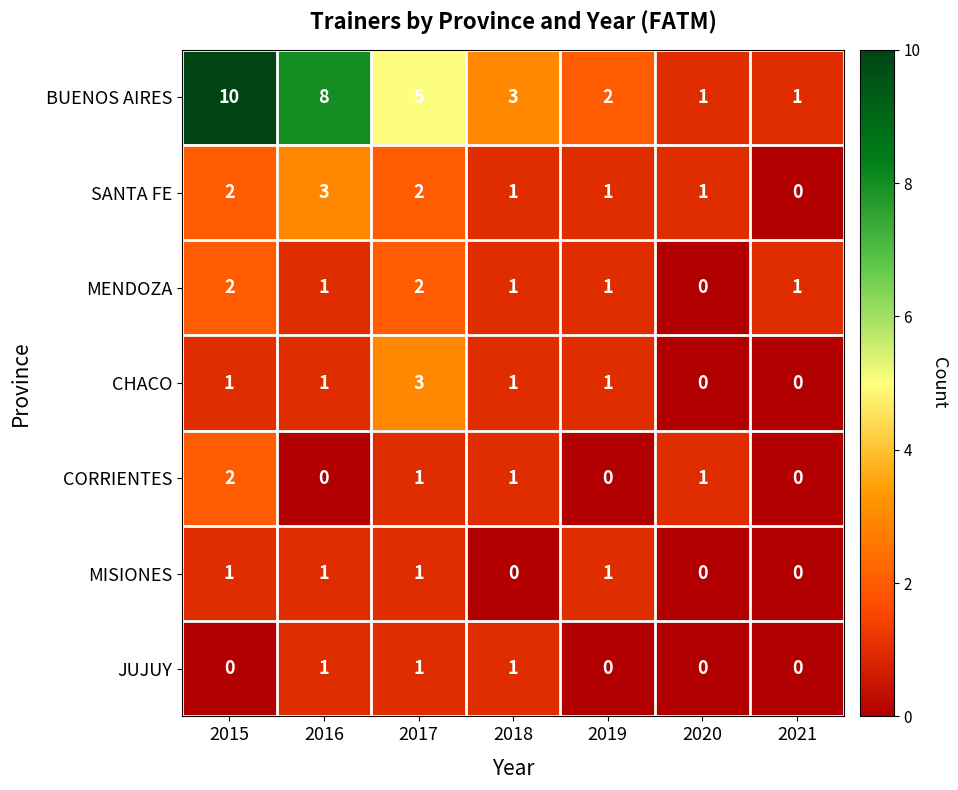

At which category is the sum across all series the highest?

2015